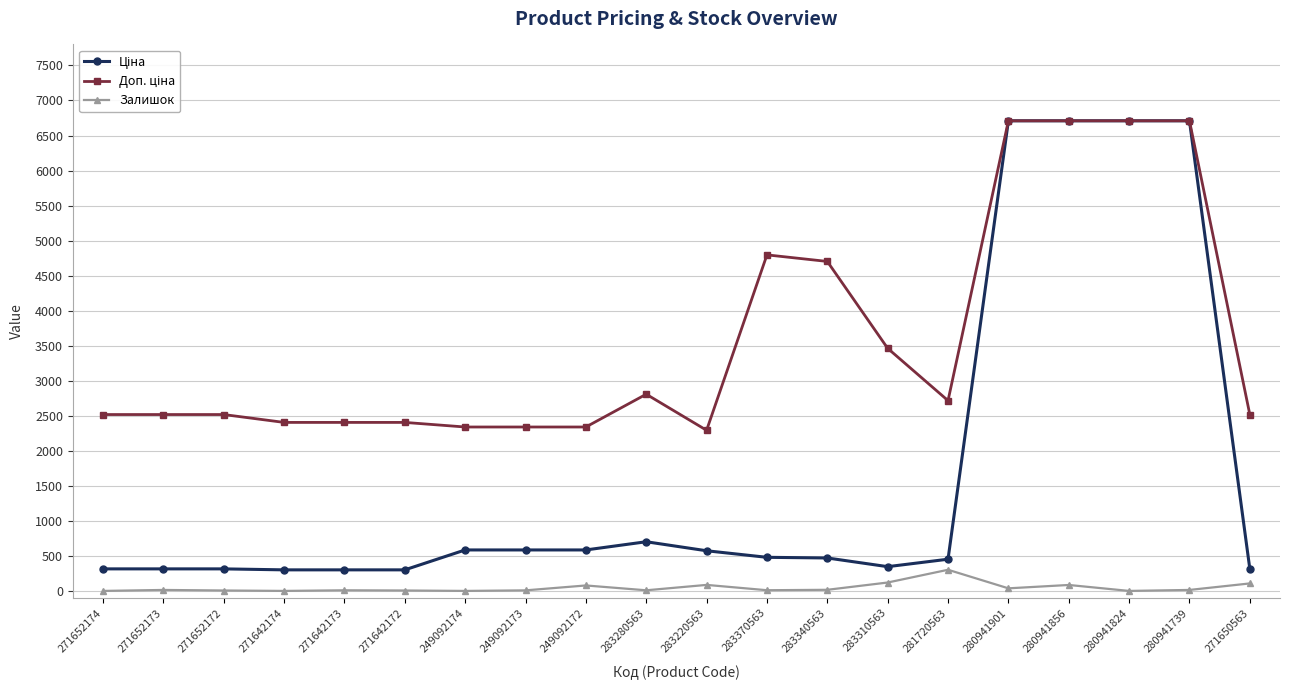

How many lines are shown in the chart?

3